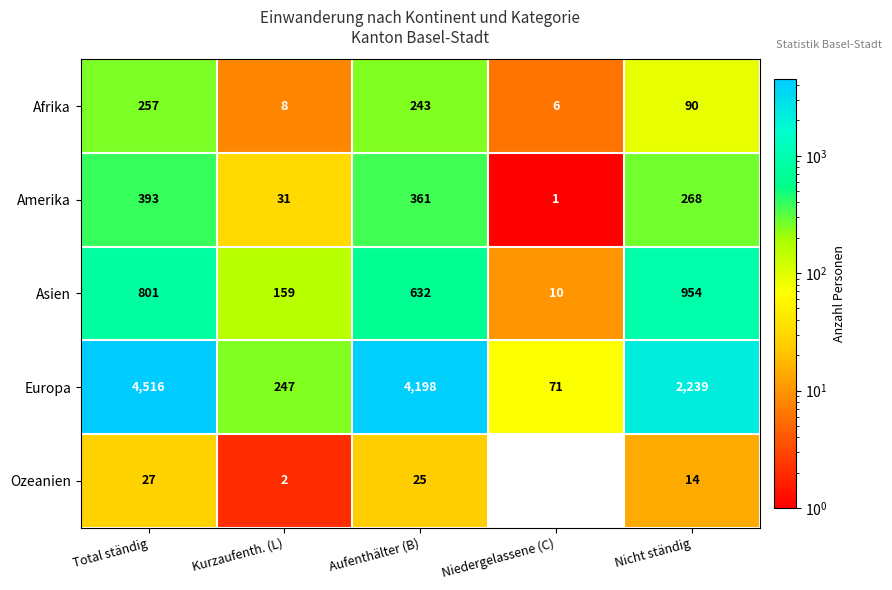

The value of Asien at Total ständig is 1118. True or false?

False